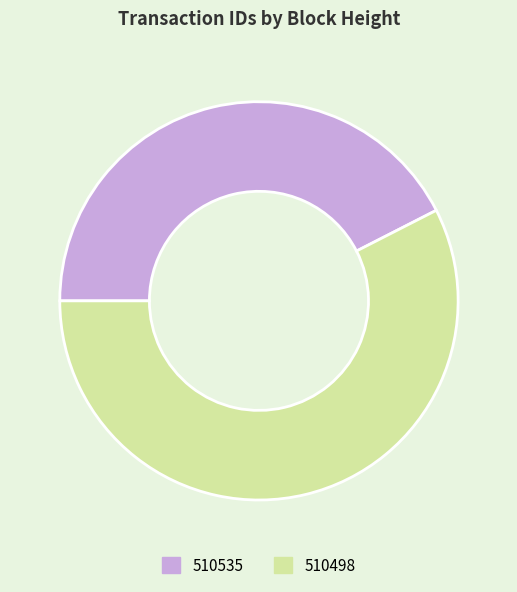

Which slice is the largest?

510498